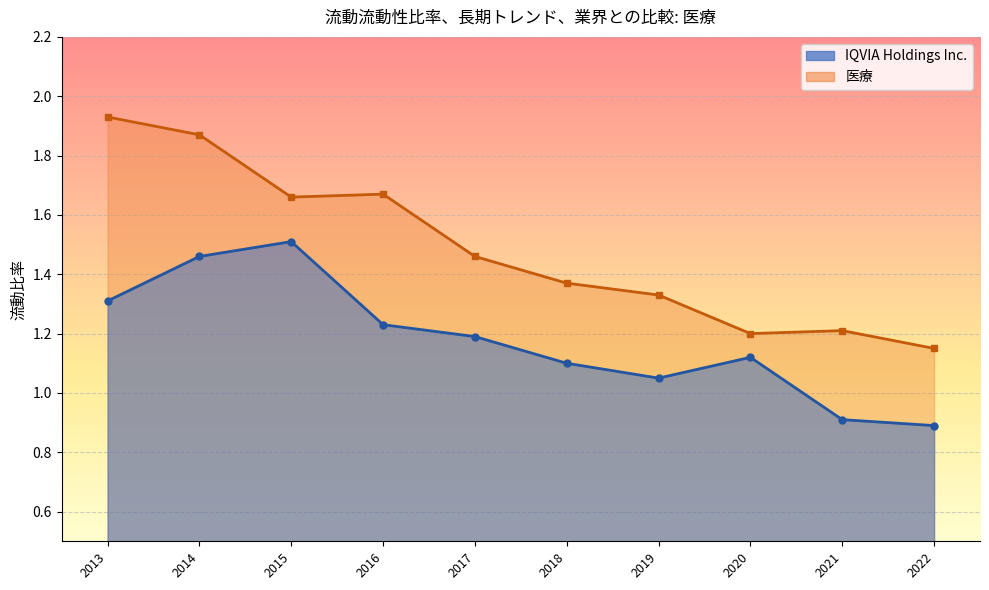

Between 2022-12-31 and 2013-12-31, which is larger?

2013-12-31